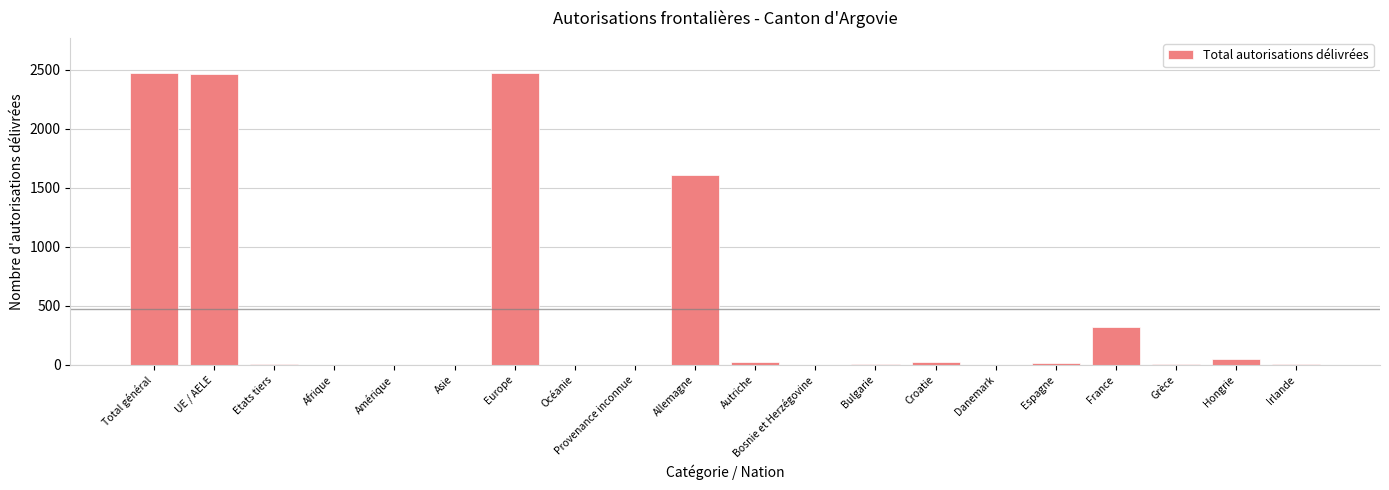

The chart shows a value of 1 at Amérique. True or false?

True